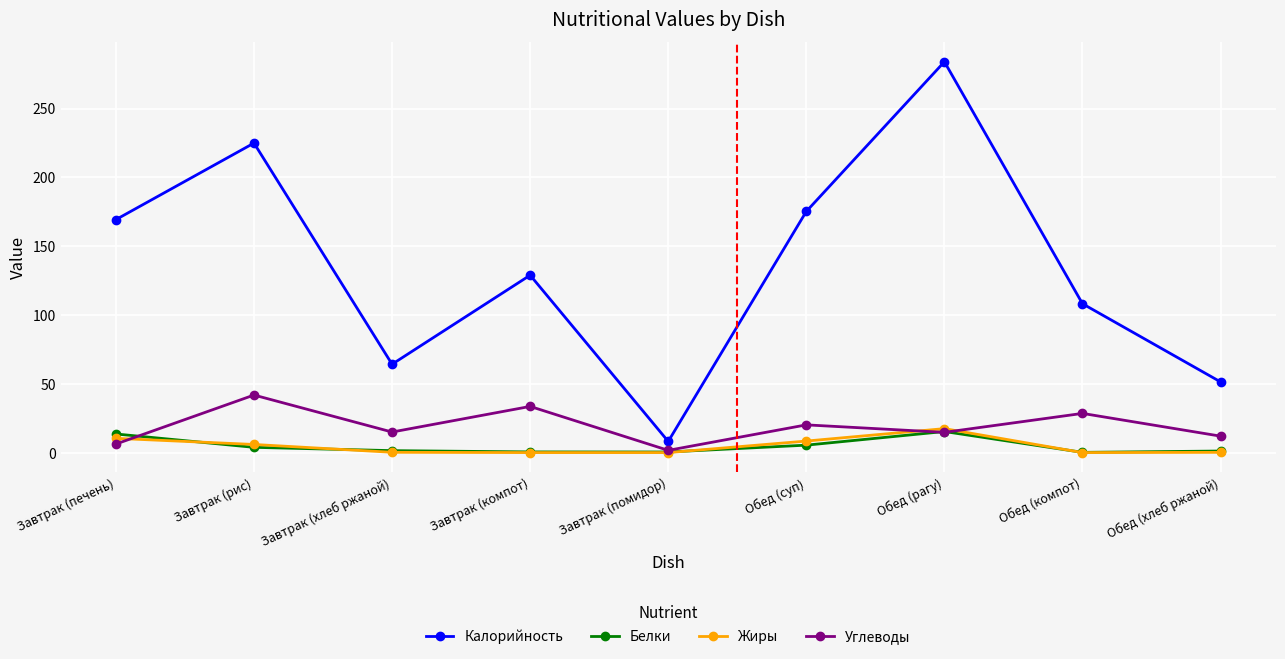

What is the total value across all series at Завтрак (рис)?

276.4